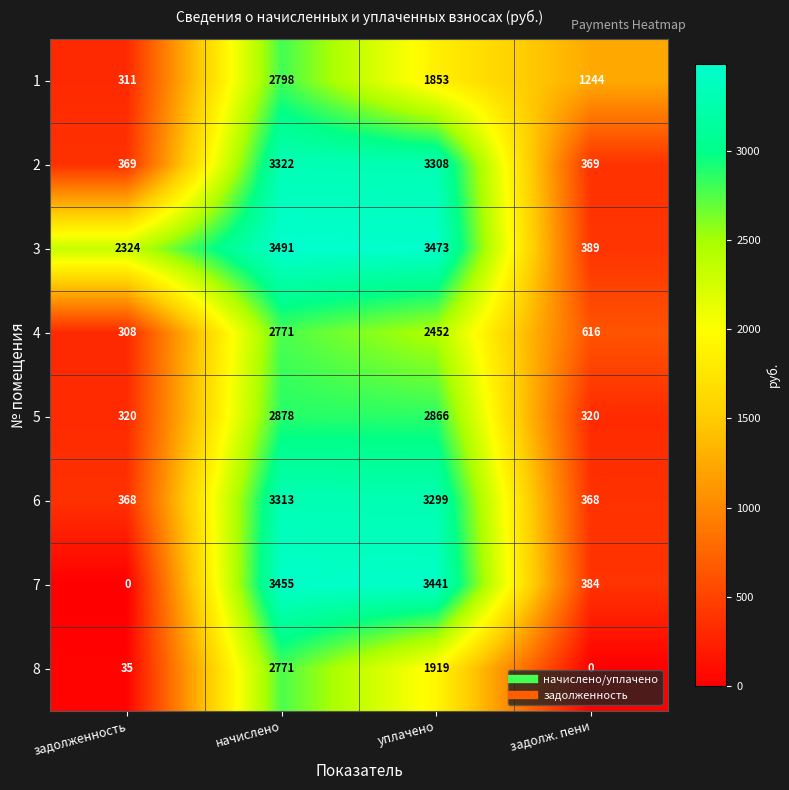

The 8 series shows 3357 at уплачено. True or false?

False